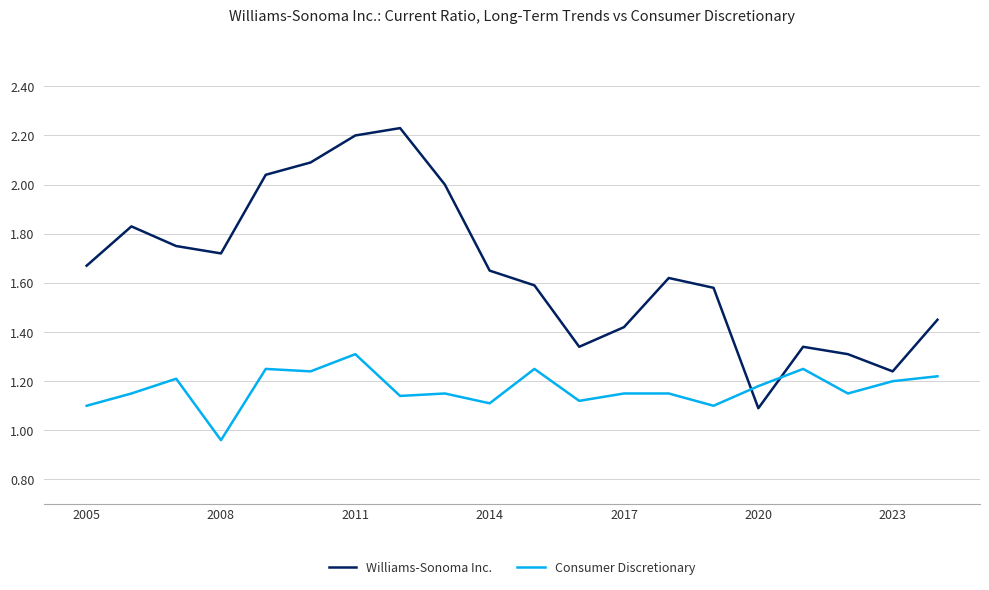

Which series has the largest total across all categories?

Williams-Sonoma Inc.